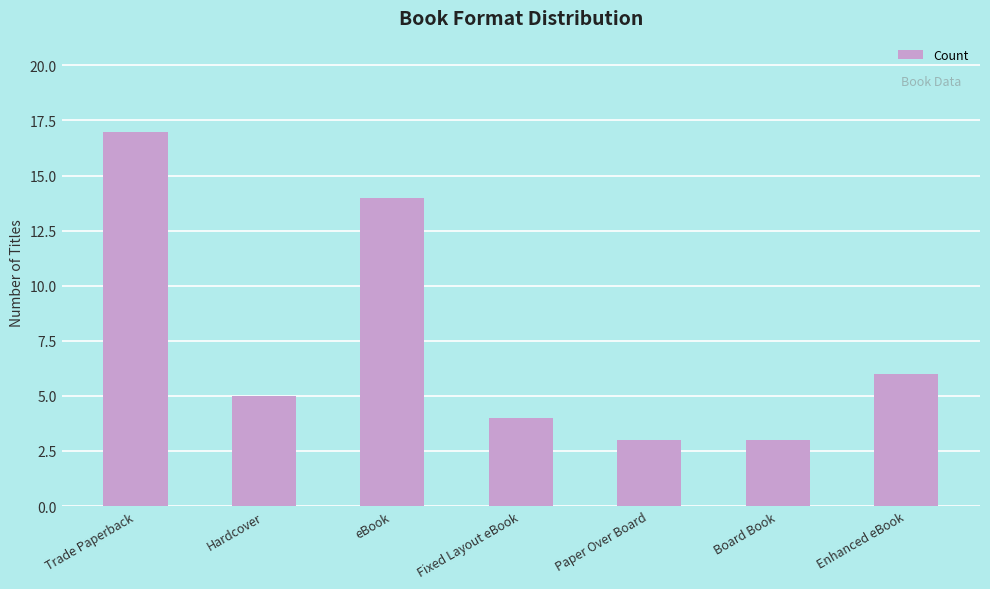

What is the minimum value shown in the chart?

3